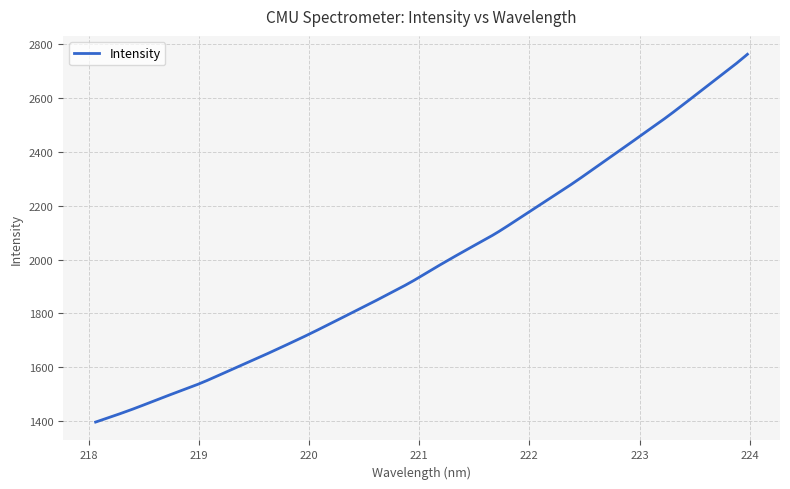

What is the maximum value shown in the chart?

2762.0